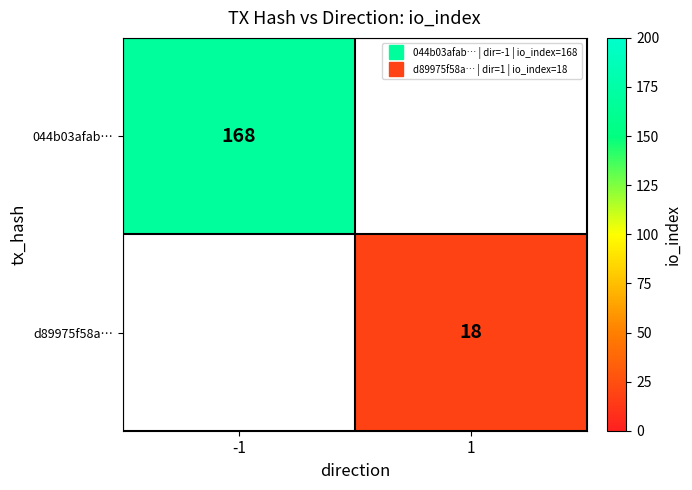

At how many categories does at least one series exceed 124?

1